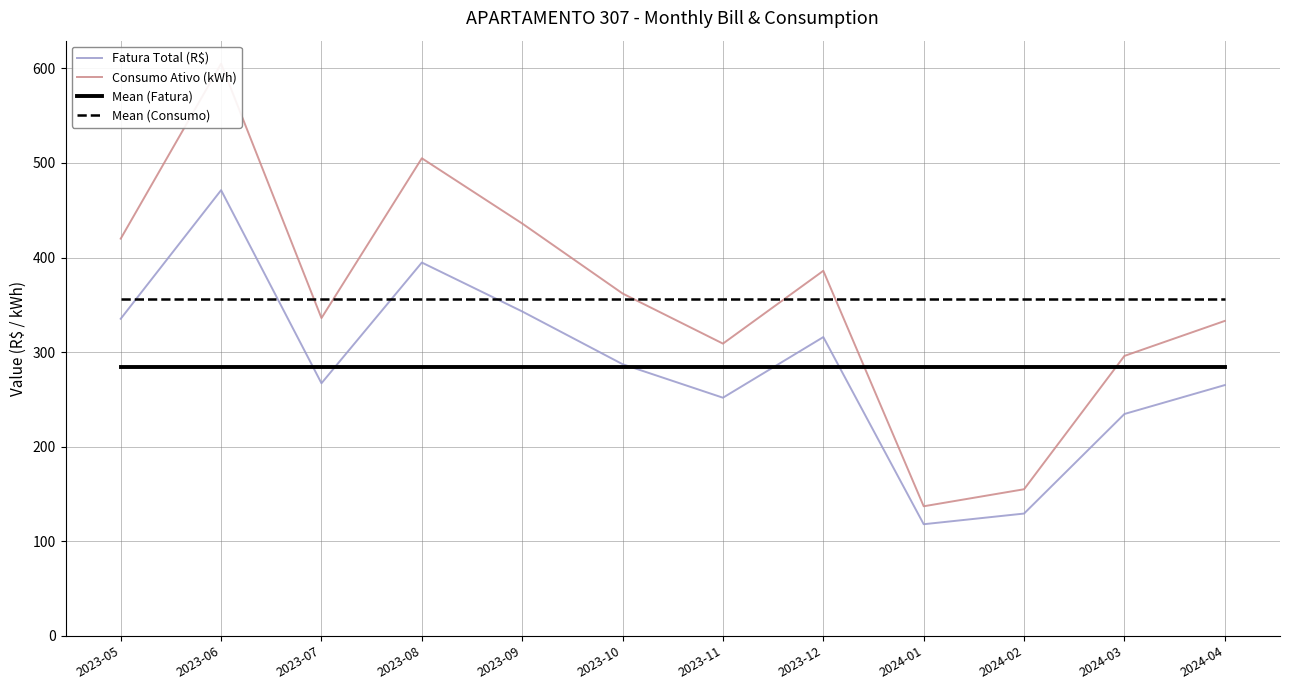

How many values in the Consumo Ativo (kWh) series are below 362?

6